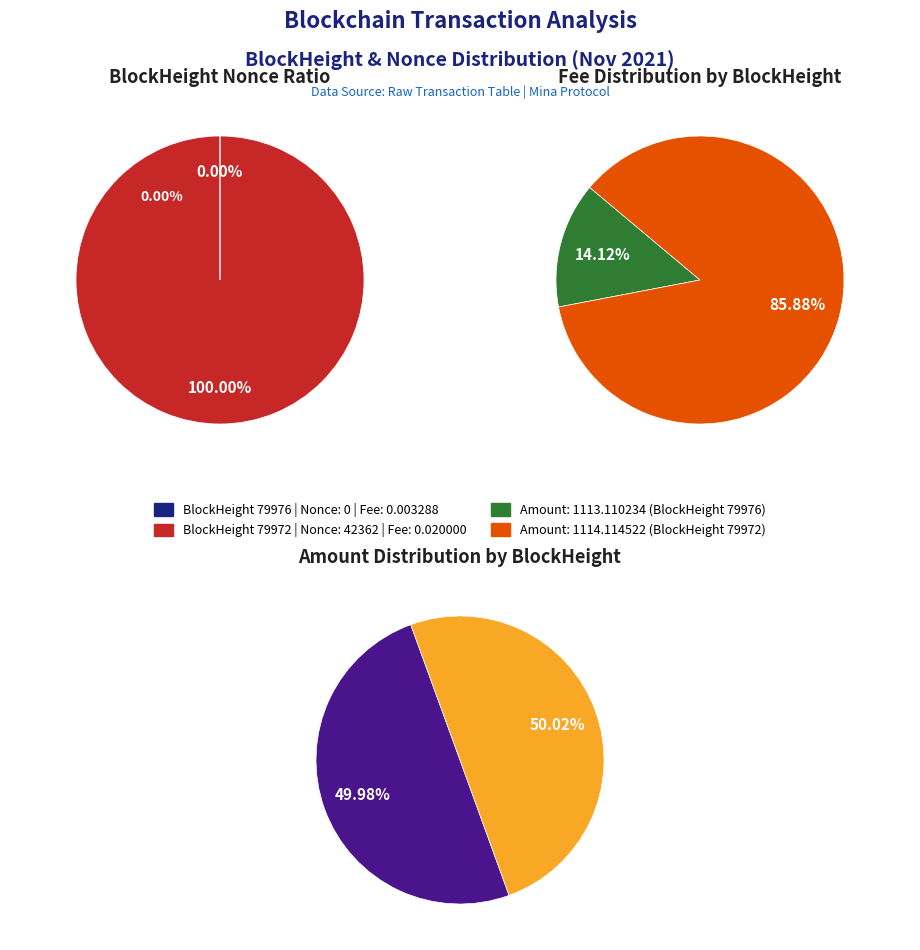

How many slices are in this pie chart?

2